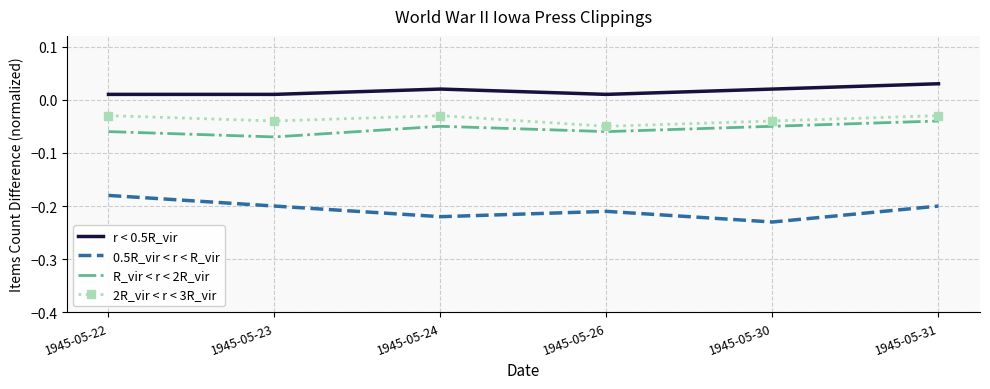

At which label is R_vir < r < 2R_vir closest to 0?

1945-05-31